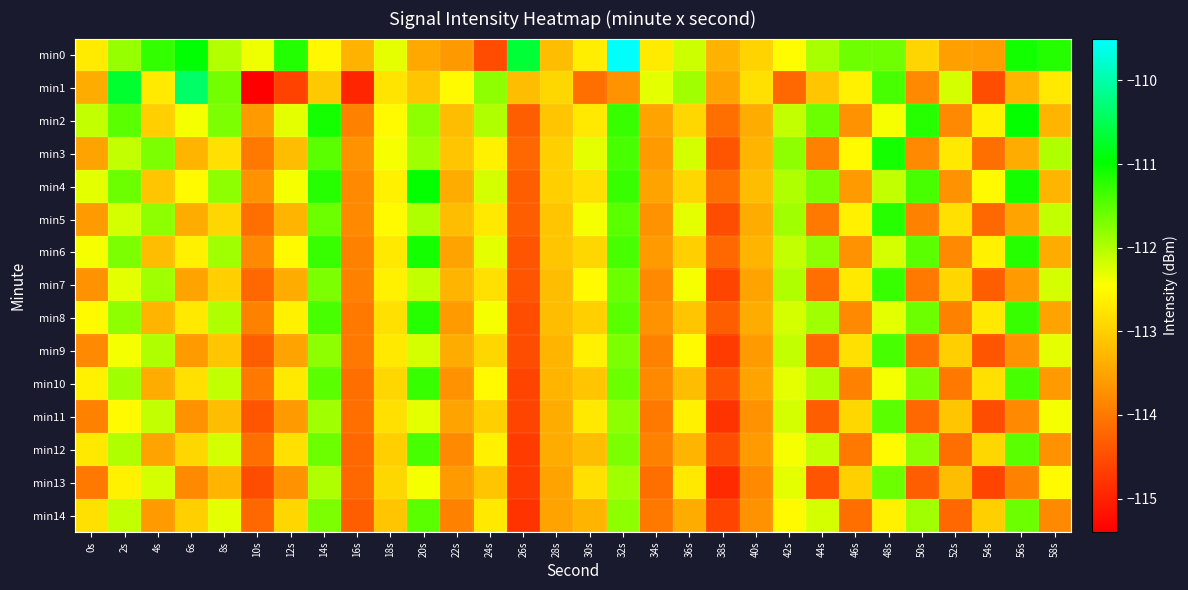

Reading left to right, extract all data points from this chart.

min0: 0s=-112.7	2s=-111.8	4s=-111.3	6s=-111.0	8s=-112.0	10s=-112.4	12s=-111.2	14s=-112.5	16s=-113.3	18s=-112.3	20s=-113.4	22s=-113.6	24s=-114.5	26s=-110.7	28s=-113.2	30s=-112.6	32s=-109.5	34s=-112.7	36s=-112.2	38s=-113.3	40s=-113.0	42s=-112.5	44s=-111.9	46s=-111.6	48s=-111.6	50s=-112.9	52s=-113.5	54s=-113.6	56s=-111.1	58s=-111.2
min1: 0s=-113.4	2s=-110.7	4s=-112.7	6s=-110.4	8s=-111.6	10s=-115.4	12s=-114.6	14s=-113.1	16s=-115.0	18s=-112.8	20s=-113.1	22s=-112.5	24s=-111.8	26s=-113.2	28s=-112.9	30s=-114.1	32s=-113.7	34s=-112.3	36s=-111.9	38s=-113.5	40s=-112.8	42s=-114.2	44s=-113.1	46s=-112.6	48s=-111.4	50s=-113.8	52s=-112.2	54s=-114.5	56s=-113.3	58s=-112.7
min2: 0s=-112.1	2s=-111.5	4s=-113.0	6s=-112.4	8s=-111.7	10s=-113.6	12s=-112.3	14s=-111.1	16s=-113.9	18s=-112.5	20s=-111.8	22s=-113.2	24s=-112.0	26s=-114.3	28s=-113.1	30s=-112.7	32s=-111.3	34s=-113.5	36s=-112.9	38s=-114.1	40s=-113.4	42s=-112.1	44s=-111.6	46s=-113.7	48s=-112.4	50s=-111.2	52s=-113.8	54s=-112.6	56s=-111.0	58s=-113.3
min3: 0s=-113.5	2s=-112.1	4s=-111.7	6s=-113.3	8s=-112.8	10s=-114.0	12s=-113.2	14s=-111.5	16s=-113.7	18s=-112.4	20s=-111.9	22s=-113.1	24s=-112.6	26s=-114.2	28s=-113.0	30s=-112.3	32s=-111.4	34s=-113.6	36s=-112.2	38s=-114.4	40s=-113.3	42s=-111.8	44s=-113.9	46s=-112.5	48s=-111.1	50s=-113.8	52s=-112.7	54s=-114.1	56s=-113.4	58s=-112.0
min4: 0s=-112.3	2s=-111.6	4s=-113.1	6s=-112.5	8s=-111.8	10s=-113.7	12s=-112.4	14s=-111.2	16s=-113.8	18s=-112.6	20s=-111.0	22s=-113.4	24s=-112.2	26s=-114.3	28s=-113.0	30s=-112.8	32s=-111.3	34s=-113.5	36s=-112.9	38s=-114.1	40s=-113.2	42s=-112.0	44s=-111.7	46s=-113.6	48s=-112.1	50s=-111.4	52s=-113.7	54s=-112.5	56s=-111.1	58s=-113.3
min5: 0s=-113.6	2s=-112.2	4s=-111.8	6s=-113.4	8s=-112.9	10s=-114.1	12s=-113.3	14s=-111.6	16s=-113.8	18s=-112.5	20s=-112.0	22s=-113.2	24s=-112.7	26s=-114.3	28s=-113.1	30s=-112.4	32s=-111.5	34s=-113.7	36s=-112.3	38s=-114.5	40s=-113.4	42s=-111.9	44s=-114.0	46s=-112.6	48s=-111.2	50s=-113.9	52s=-112.8	54s=-114.2	56s=-113.5	58s=-112.1
min6: 0s=-112.4	2s=-111.7	4s=-113.2	6s=-112.6	8s=-111.9	10s=-113.8	12s=-112.5	14s=-111.3	16s=-113.9	18s=-112.7	20s=-111.1	22s=-113.5	24s=-112.3	26s=-114.4	28s=-113.1	30s=-112.9	32s=-111.4	34s=-113.6	36s=-113.0	38s=-114.2	40s=-113.3	42s=-112.1	44s=-111.8	46s=-113.7	48s=-112.2	50s=-111.5	52s=-113.8	54s=-112.6	56s=-111.2	58s=-113.4
min7: 0s=-113.7	2s=-112.3	4s=-111.9	6s=-113.5	8s=-113.0	10s=-114.2	12s=-113.4	14s=-111.7	16s=-113.9	18s=-112.6	20s=-112.1	22s=-113.3	24s=-112.8	26s=-114.4	28s=-113.2	30s=-112.5	32s=-111.6	34s=-113.8	36s=-112.4	38s=-114.6	40s=-113.5	42s=-112.0	44s=-114.1	46s=-112.7	48s=-111.3	50s=-114.0	52s=-112.9	54s=-114.3	56s=-113.6	58s=-112.2
min8: 0s=-112.5	2s=-111.8	4s=-113.3	6s=-112.7	8s=-112.0	10s=-113.9	12s=-112.6	14s=-111.4	16s=-114.0	18s=-112.8	20s=-111.2	22s=-113.6	24s=-112.4	26s=-114.5	28s=-113.2	30s=-113.0	32s=-111.5	34s=-113.7	36s=-113.1	38s=-114.3	40s=-113.4	42s=-112.2	44s=-111.9	46s=-113.8	48s=-112.3	50s=-111.6	52s=-113.9	54s=-112.7	56s=-111.3	58s=-113.5
min9: 0s=-113.8	2s=-112.4	4s=-112.0	6s=-113.6	8s=-113.1	10s=-114.3	12s=-113.5	14s=-111.8	16s=-114.0	18s=-112.7	20s=-112.2	22s=-113.4	24s=-112.9	26s=-114.5	28s=-113.3	30s=-112.6	32s=-111.7	34s=-113.9	36s=-112.5	38s=-114.7	40s=-113.6	42s=-112.1	44s=-114.2	46s=-112.8	48s=-111.4	50s=-114.1	52s=-113.0	54s=-114.4	56s=-113.7	58s=-112.3
min10: 0s=-112.6	2s=-111.9	4s=-113.4	6s=-112.8	8s=-112.1	10s=-114.0	12s=-112.7	14s=-111.5	16s=-114.1	18s=-112.9	20s=-111.3	22s=-113.7	24s=-112.5	26s=-114.6	28s=-113.3	30s=-113.1	32s=-111.6	34s=-113.8	36s=-113.2	38s=-114.4	40s=-113.5	42s=-112.3	44s=-112.0	46s=-113.9	48s=-112.4	50s=-111.7	52s=-114.0	54s=-112.8	56s=-111.4	58s=-113.6
min11: 0s=-113.9	2s=-112.5	4s=-112.1	6s=-113.7	8s=-113.2	10s=-114.4	12s=-113.6	14s=-111.9	16s=-114.1	18s=-112.8	20s=-112.3	22s=-113.5	24s=-113.0	26s=-114.6	28s=-113.4	30s=-112.7	32s=-111.8	34s=-114.0	36s=-112.6	38s=-114.8	40s=-113.7	42s=-112.2	44s=-114.3	46s=-112.9	48s=-111.5	50s=-114.2	52s=-113.1	54s=-114.5	56s=-113.8	58s=-112.4
min12: 0s=-112.7	2s=-112.0	4s=-113.5	6s=-112.9	8s=-112.2	10s=-114.1	12s=-112.8	14s=-111.6	16s=-114.2	18s=-113.0	20s=-111.4	22s=-113.8	24s=-112.6	26s=-114.7	28s=-113.4	30s=-113.2	32s=-111.7	34s=-113.9	36s=-113.3	38s=-114.5	40s=-113.6	42s=-112.4	44s=-112.1	46s=-114.0	48s=-112.5	50s=-111.8	52s=-114.1	54s=-112.9	56s=-111.5	58s=-113.7
min13: 0s=-114.0	2s=-112.6	4s=-112.2	6s=-113.8	8s=-113.3	10s=-114.5	12s=-113.7	14s=-112.0	16s=-114.2	18s=-112.9	20s=-112.4	22s=-113.6	24s=-113.1	26s=-114.7	28s=-113.5	30s=-112.8	32s=-111.9	34s=-114.1	36s=-112.7	38s=-114.9	40s=-113.8	42s=-112.3	44s=-114.4	46s=-113.0	48s=-111.6	50s=-114.3	52s=-113.2	54s=-114.6	56s=-113.9	58s=-112.5
min14: 0s=-112.8	2s=-112.1	4s=-113.6	6s=-113.0	8s=-112.3	10s=-114.2	12s=-112.9	14s=-111.7	16s=-114.3	18s=-113.1	20s=-111.5	22s=-113.9	24s=-112.7	26s=-114.8	28s=-113.5	30s=-113.3	32s=-111.8	34s=-114.0	36s=-113.4	38s=-114.6	40s=-113.7	42s=-112.5	44s=-112.2	46s=-114.1	48s=-112.6	50s=-111.9	52s=-114.2	54s=-113.0	56s=-111.6	58s=-113.8